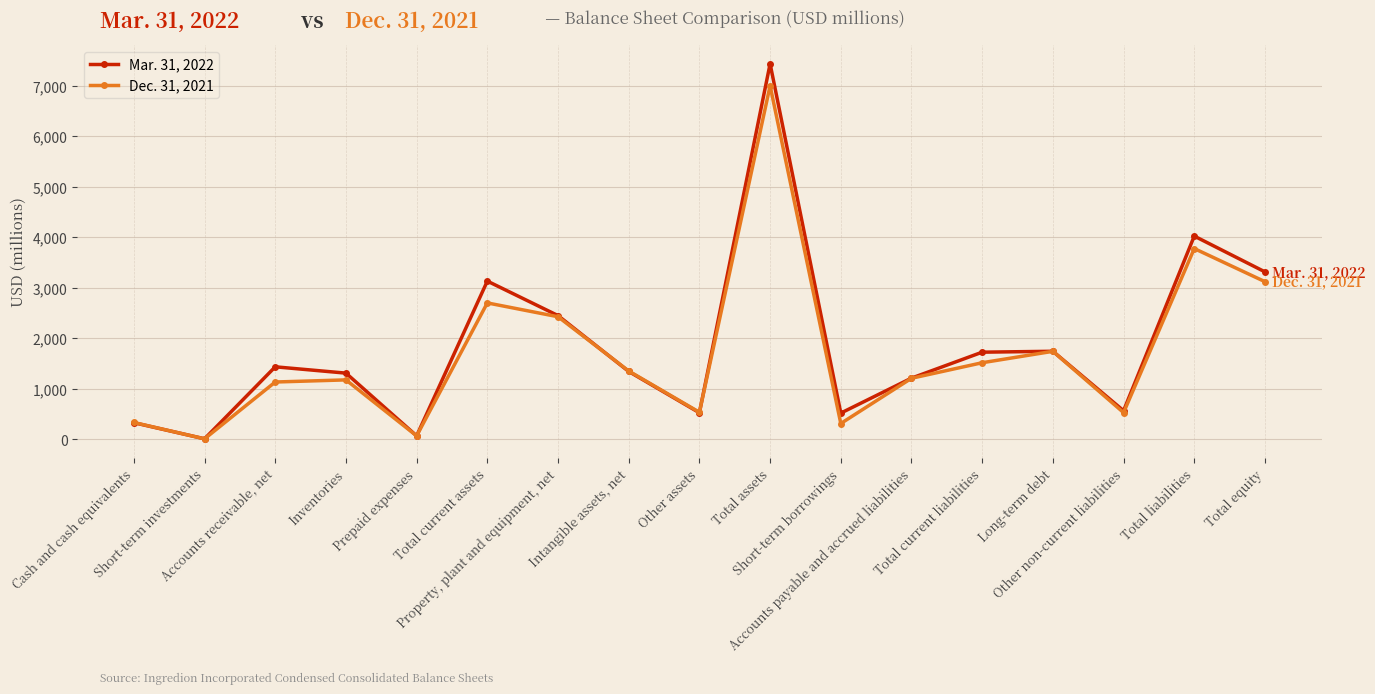

List the series in order of their peak value, highest first.

Mar. 31, 2022, Dec. 31, 2021